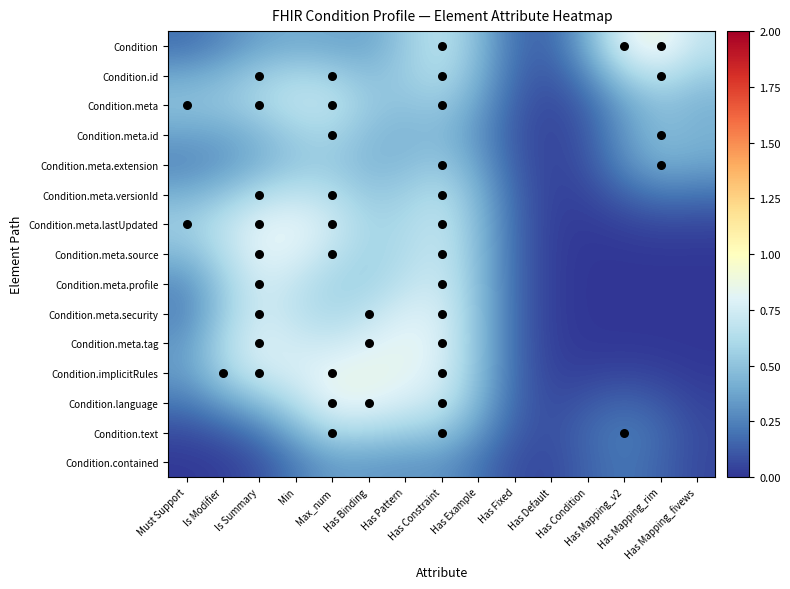

Reading left to right, extract all data points from this chart.

Condition: Must Support=0.2	Is Modifier=0.3	Is Summary=0.4	Min=0.4	Max_num=0.4	Has Binding=0.4	Has Pattern=0.5	Has Constraint=0.7	Has Example=0.5	Has Fixed=0.2	Has Default=0.1	Has Condition=0.4	Has Mapping_v2=0.8	Has Mapping_rim=0.9	Has Mapping_fivews=0.7
Condition.id: Must Support=0.4	Is Modifier=0.4	Is Summary=0.5	Min=0.6	Max_num=0.6	Has Binding=0.5	Has Pattern=0.5	Has Constraint=0.6	Has Example=0.4	Has Fixed=0.2	Has Default=0.1	Has Condition=0.3	Has Mapping_v2=0.6	Has Mapping_rim=0.7	Has Mapping_fivews=0.5
Condition.meta: Must Support=0.5	Is Modifier=0.5	Is Summary=0.6	Min=0.7	Max_num=0.7	Has Binding=0.5	Has Pattern=0.5	Has Constraint=0.5	Has Example=0.4	Has Fixed=0.1	Has Default=0.1	Has Condition=0.2	Has Mapping_v2=0.4	Has Mapping_rim=0.5	Has Mapping_fivews=0.4
Condition.meta.id: Must Support=0.4	Is Modifier=0.4	Is Summary=0.5	Min=0.6	Max_num=0.6	Has Binding=0.5	Has Pattern=0.4	Has Constraint=0.5	Has Example=0.3	Has Fixed=0.1	Has Default=0.0	Has Condition=0.1	Has Mapping_v2=0.3	Has Mapping_rim=0.5	Has Mapping_fivews=0.4
Condition.meta.extension: Must Support=0.3	Is Modifier=0.3	Is Summary=0.4	Min=0.5	Max_num=0.5	Has Binding=0.5	Has Pattern=0.5	Has Constraint=0.5	Has Example=0.4	Has Fixed=0.1	Has Default=0.0	Has Condition=0.1	Has Mapping_v2=0.3	Has Mapping_rim=0.4	Has Mapping_fivews=0.4
Condition.meta.versionId: Must Support=0.4	Is Modifier=0.5	Is Summary=0.6	Min=0.7	Max_num=0.6	Has Binding=0.5	Has Pattern=0.6	Has Constraint=0.6	Has Example=0.4	Has Fixed=0.2	Has Default=0.0	Has Condition=0.1	Has Mapping_v2=0.2	Has Mapping_rim=0.2	Has Mapping_fivews=0.2
Condition.meta.lastUpdated: Must Support=0.6	Is Modifier=0.7	Is Summary=0.8	Min=0.8	Max_num=0.7	Has Binding=0.6	Has Pattern=0.6	Has Constraint=0.7	Has Example=0.5	Has Fixed=0.2	Has Default=0.0	Has Condition=0.0	Has Mapping_v2=0.0	Has Mapping_rim=0.1	Has Mapping_fivews=0.1
Condition.meta.source: Must Support=0.5	Is Modifier=0.6	Is Summary=0.8	Min=0.8	Max_num=0.7	Has Binding=0.6	Has Pattern=0.6	Has Constraint=0.7	Has Example=0.5	Has Fixed=0.2	Has Default=0.0	Has Condition=0.0	Has Mapping_v2=0.0	Has Mapping_rim=0.0	Has Mapping_fivews=0.0
Condition.meta.profile: Must Support=0.3	Is Modifier=0.5	Is Summary=0.8	Min=0.7	Max_num=0.6	Has Binding=0.6	Has Pattern=0.7	Has Constraint=0.7	Has Example=0.5	Has Fixed=0.2	Has Default=0.0	Has Condition=0.0	Has Mapping_v2=0.0	Has Mapping_rim=0.0	Has Mapping_fivews=0.0
Condition.meta.security: Must Support=0.3	Is Modifier=0.5	Is Summary=0.7	Min=0.7	Max_num=0.6	Has Binding=0.7	Has Pattern=0.8	Has Constraint=0.8	Has Example=0.5	Has Fixed=0.2	Has Default=0.0	Has Condition=0.0	Has Mapping_v2=0.0	Has Mapping_rim=0.0	Has Mapping_fivews=0.0
Condition.meta.tag: Must Support=0.3	Is Modifier=0.6	Is Summary=0.8	Min=0.7	Max_num=0.7	Has Binding=0.8	Has Pattern=0.8	Has Constraint=0.8	Has Example=0.5	Has Fixed=0.2	Has Default=0.0	Has Condition=0.0	Has Mapping_v2=0.0	Has Mapping_rim=0.0	Has Mapping_fivews=0.0
Condition.implicitRules: Must Support=0.3	Is Modifier=0.6	Is Summary=0.7	Min=0.8	Max_num=0.8	Has Binding=0.9	Has Pattern=0.8	Has Constraint=0.8	Has Example=0.5	Has Fixed=0.2	Has Default=0.0	Has Condition=0.0	Has Mapping_v2=0.1	Has Mapping_rim=0.0	Has Mapping_fivews=0.0
Condition.language: Must Support=0.2	Is Modifier=0.3	Is Summary=0.5	Min=0.6	Max_num=0.8	Has Binding=0.8	Has Pattern=0.8	Has Constraint=0.7	Has Example=0.4	Has Fixed=0.2	Has Default=0.1	Has Condition=0.1	Has Mapping_v2=0.2	Has Mapping_rim=0.1	Has Mapping_fivews=0.0
Condition.text: Must Support=0.1	Is Modifier=0.1	Is Summary=0.2	Min=0.4	Max_num=0.6	Has Binding=0.6	Has Pattern=0.5	Has Constraint=0.5	Has Example=0.3	Has Fixed=0.1	Has Default=0.1	Has Condition=0.2	Has Mapping_v2=0.2	Has Mapping_rim=0.2	Has Mapping_fivews=0.1
Condition.contained: Must Support=0.0	Is Modifier=0.0	Is Summary=0.1	Min=0.2	Max_num=0.3	Has Binding=0.3	Has Pattern=0.3	Has Constraint=0.3	Has Example=0.2	Has Fixed=0.1	Has Default=0.1	Has Condition=0.2	Has Mapping_v2=0.2	Has Mapping_rim=0.2	Has Mapping_fivews=0.1